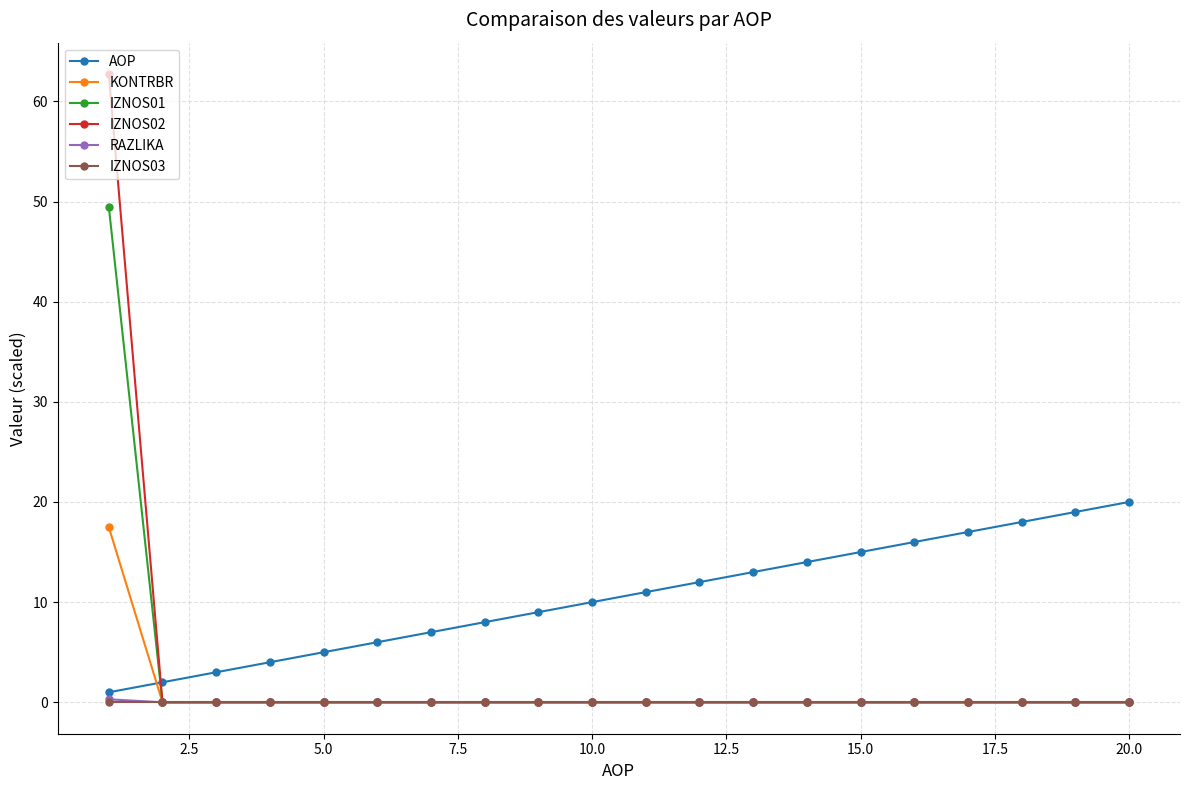

Which series ends up on top after the final intersection of AOP and IZNOS01?

AOP